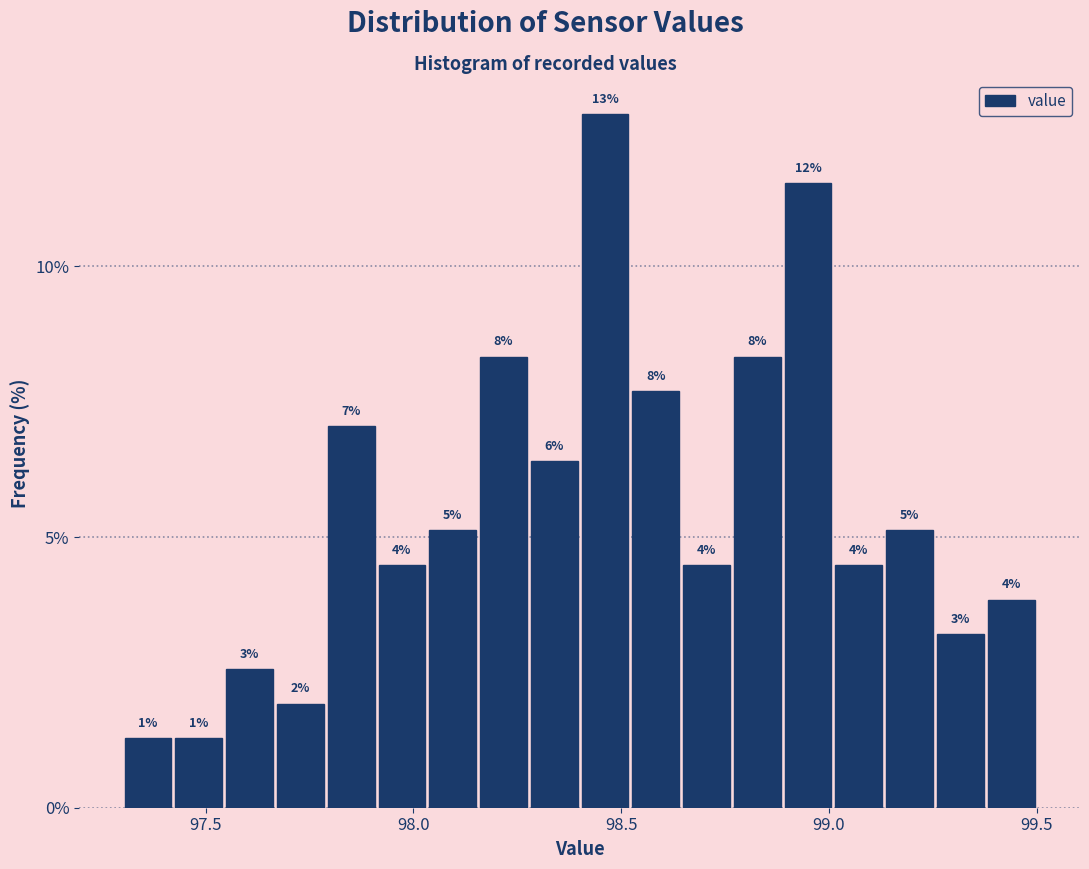

Around what value on the x-axis is the tallest bar? Give the approximate position of its centre, as read against the axis.

98.45